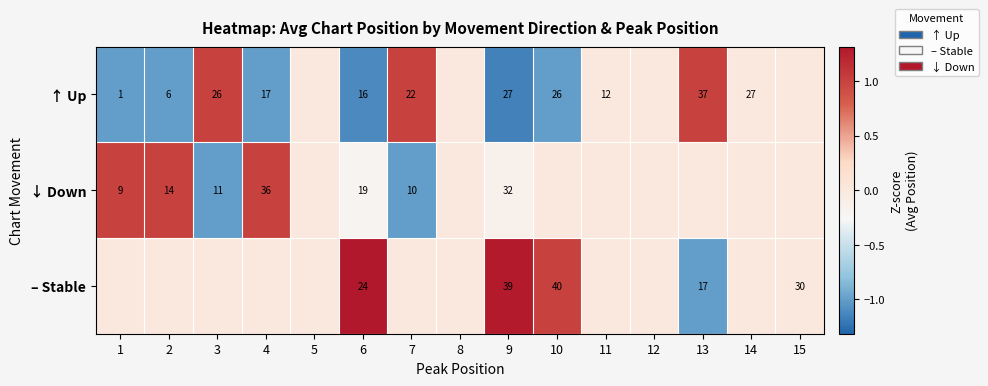

What is the total value across all series at 6?

59